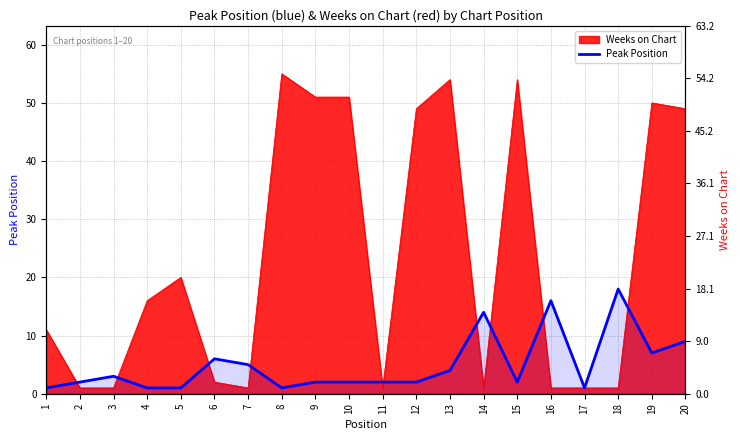

How many lines are shown in the chart?

1